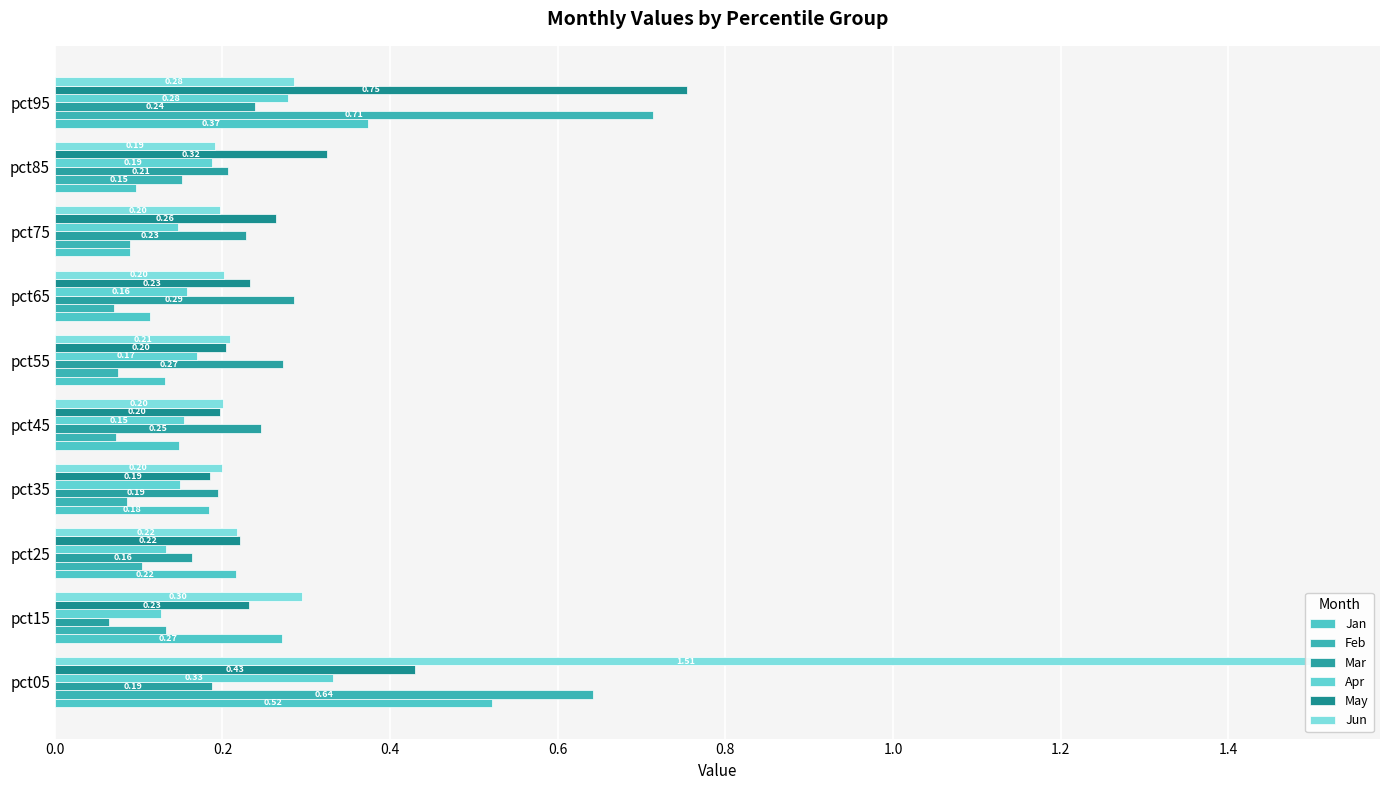

What is the difference between the maximum and minimum values in the Apr series?

0.2